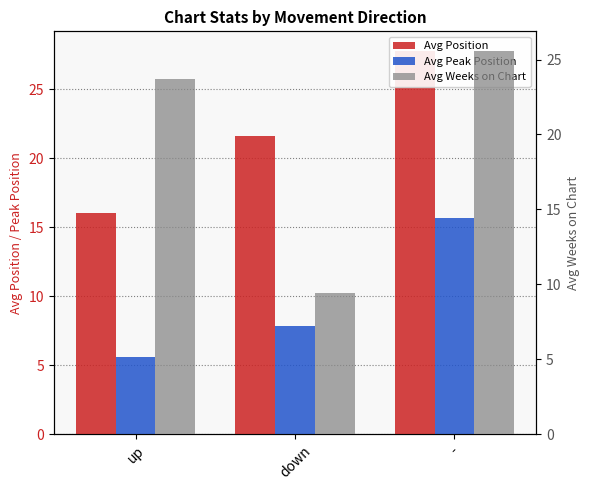

True or false: Avg Peak Position has a value of 7.8 at up.

False